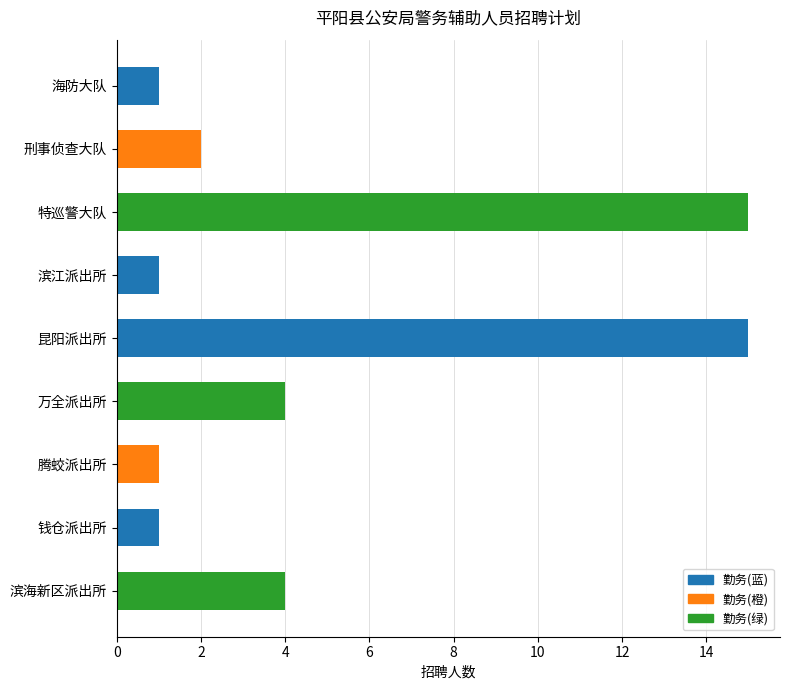

The value at 钱仓派出所 is 1. True or false?

True